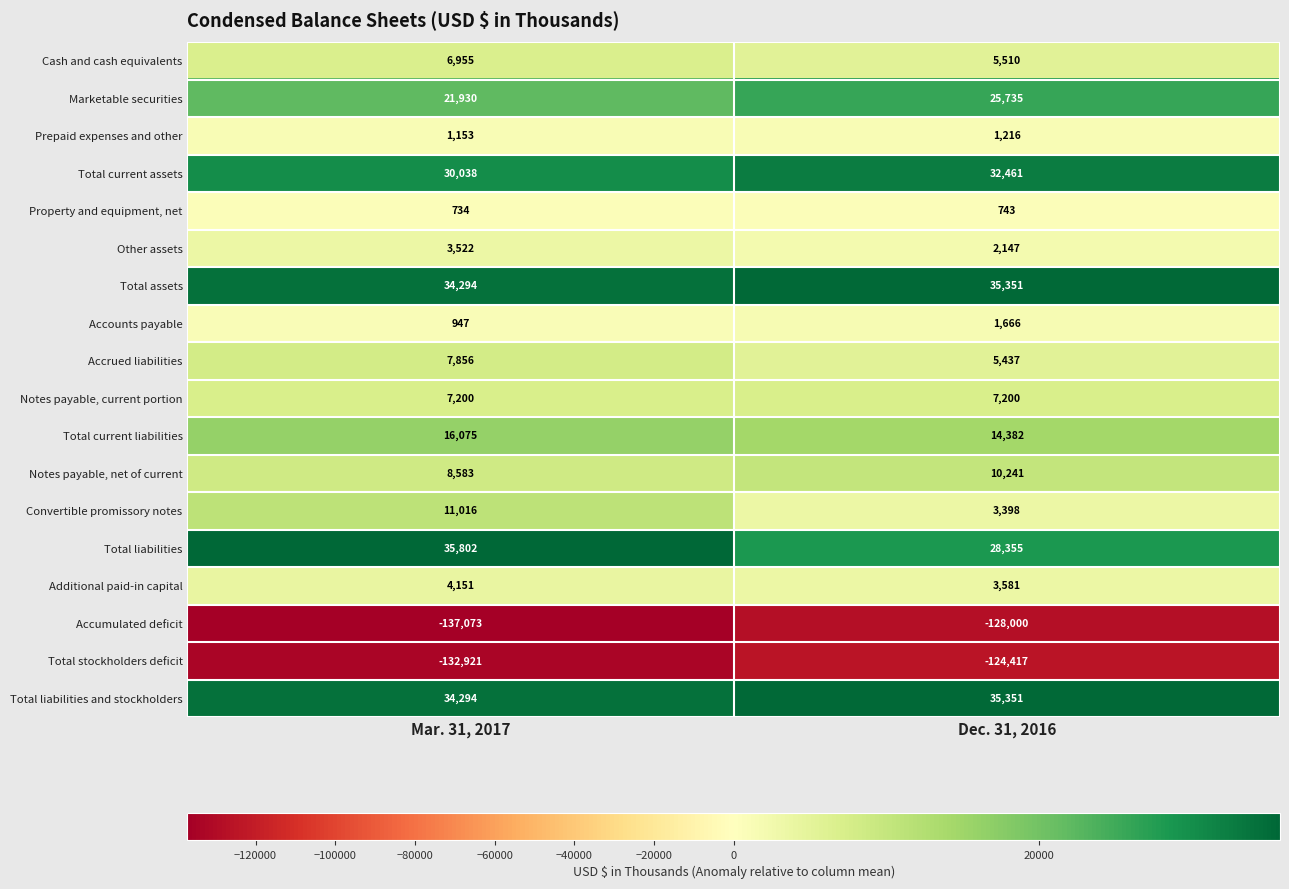

What is the sum of the Convertible promissory notes values at Mar. 31, 2017 and Dec. 31, 2016?

14414